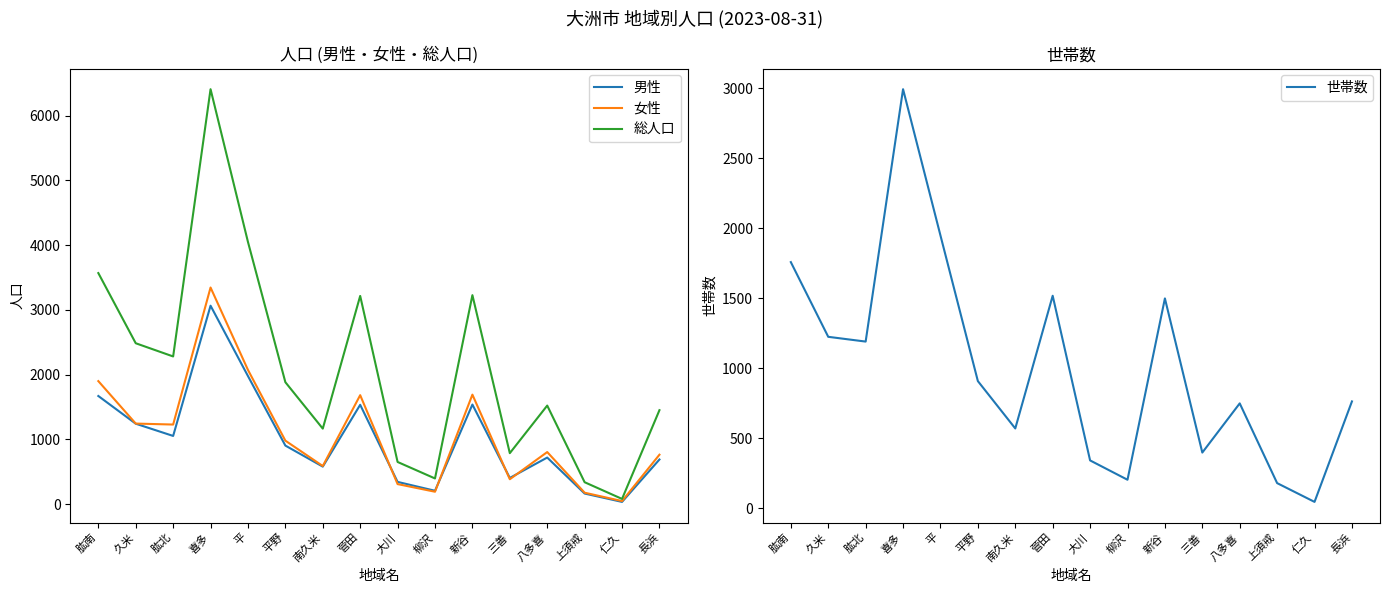

What is the lowest value of the 女性 series?

46